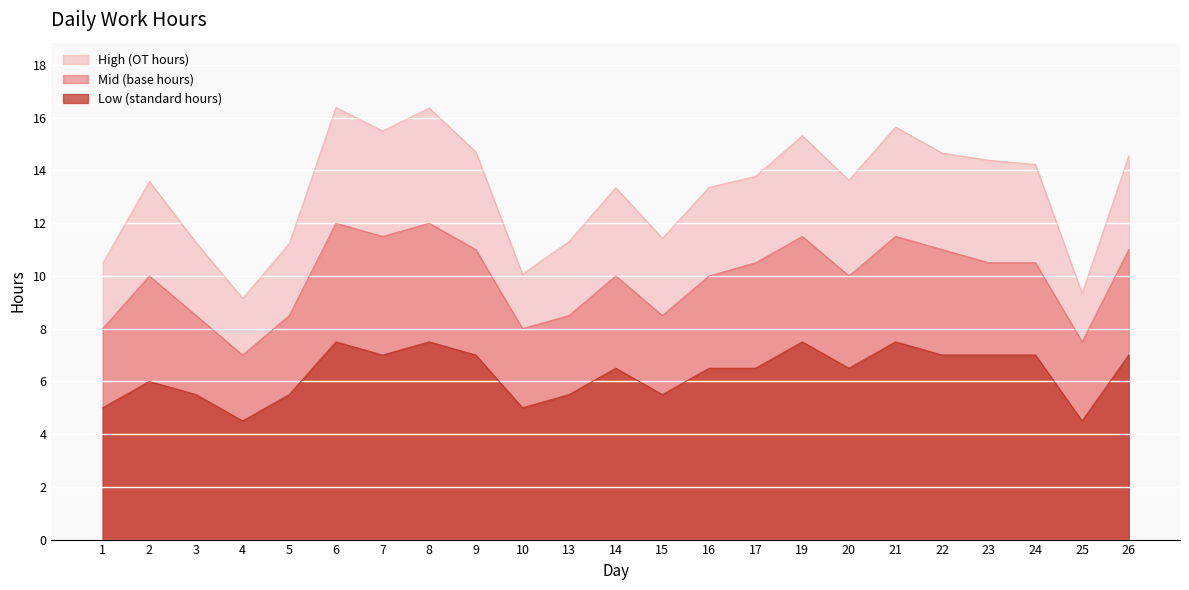

Count the number of data series in this chart.

3